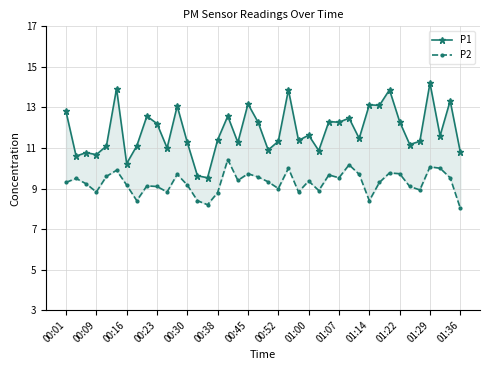

What is the difference between the P2 values at 01:00 and 23?

0.3